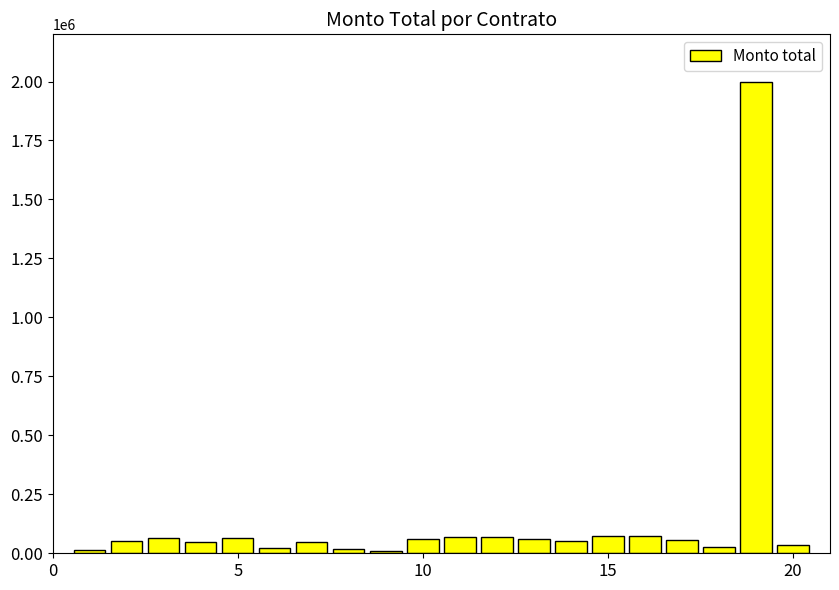

What is the value of the 10th bar from the left?

60691.2